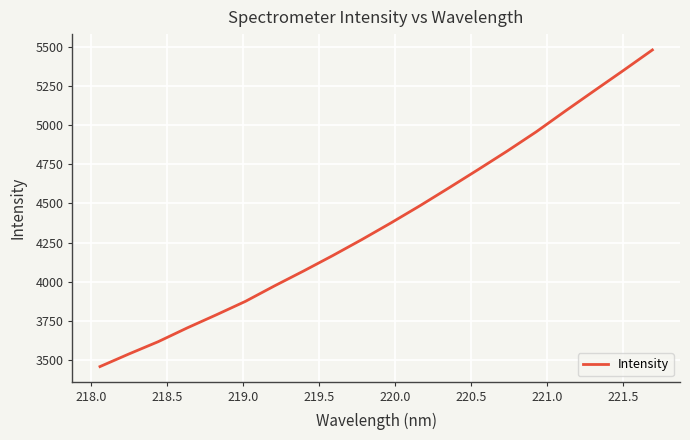

What is the difference between the maximum and minimum values?

2017.9